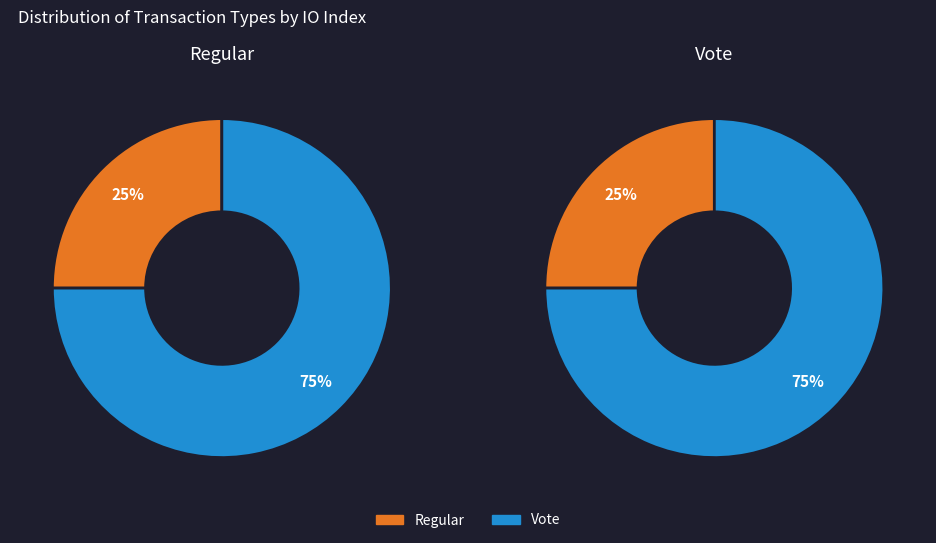

What portion of the pie excludes Regular?

75.0%